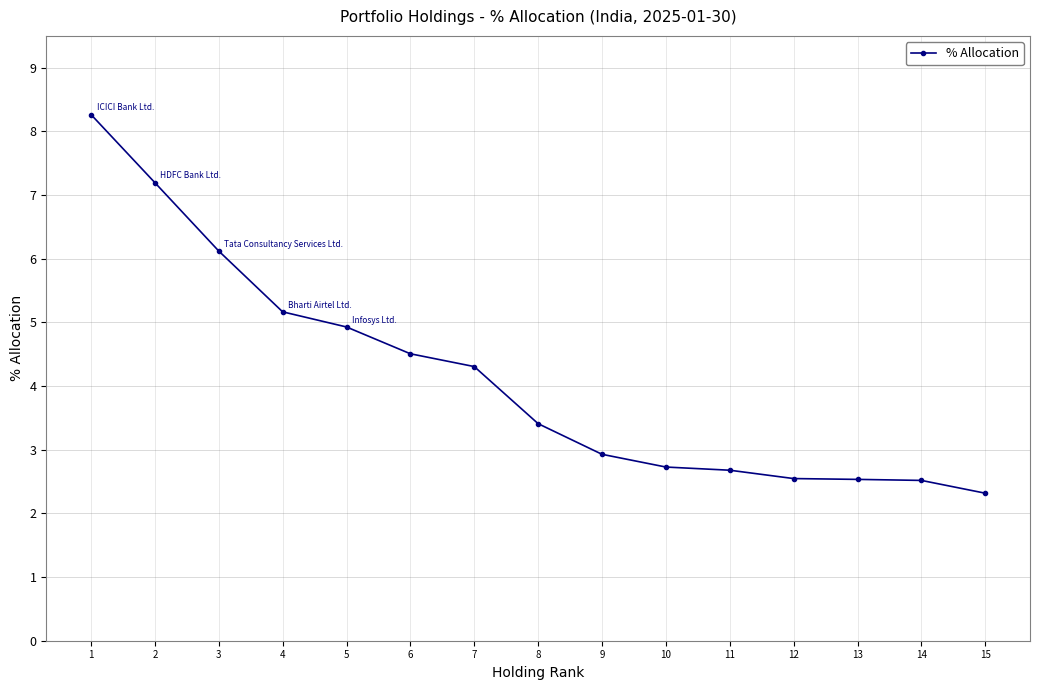

What is the maximum value shown in the chart?

8.3